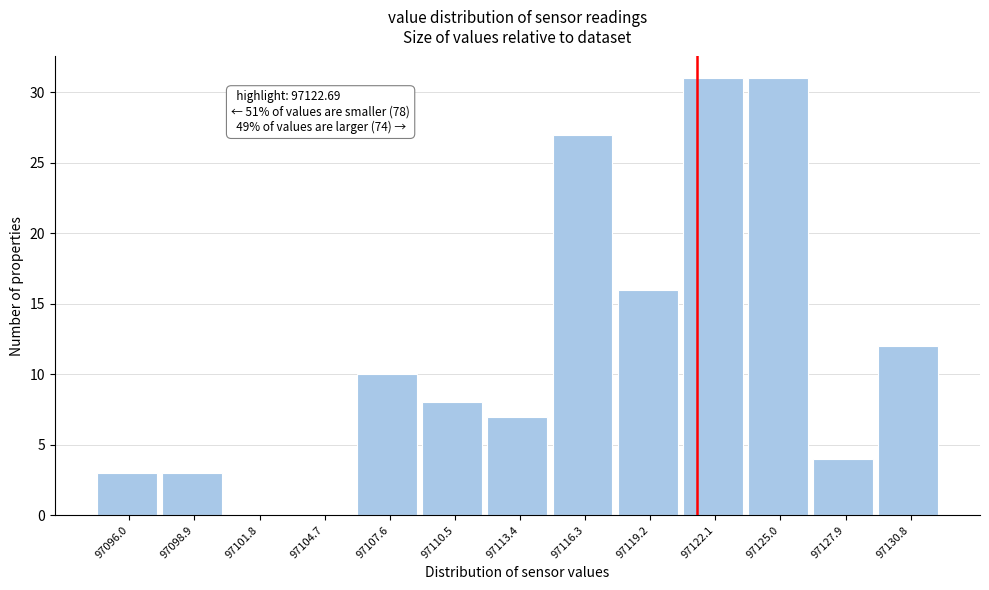

Reading left to right, transcribe all the data shown in this chart.

97096.0=3	97098.9=3	97101.8=0	97104.7=0	97107.6=10	97110.5=8	97113.4=7	97116.3=27	97119.2=16	97122.1=31	97125.0=31	97127.9=4	97130.8=12